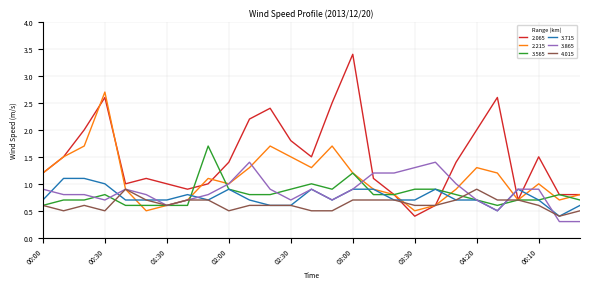

Is this an area chart (filled region under the line)?

No